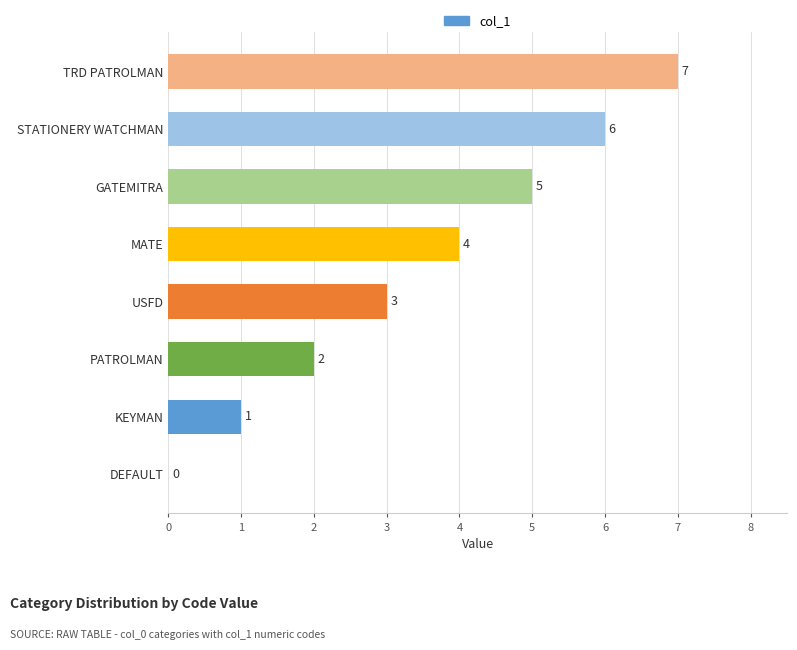

Where is the data nearest to the value 3?

USFD